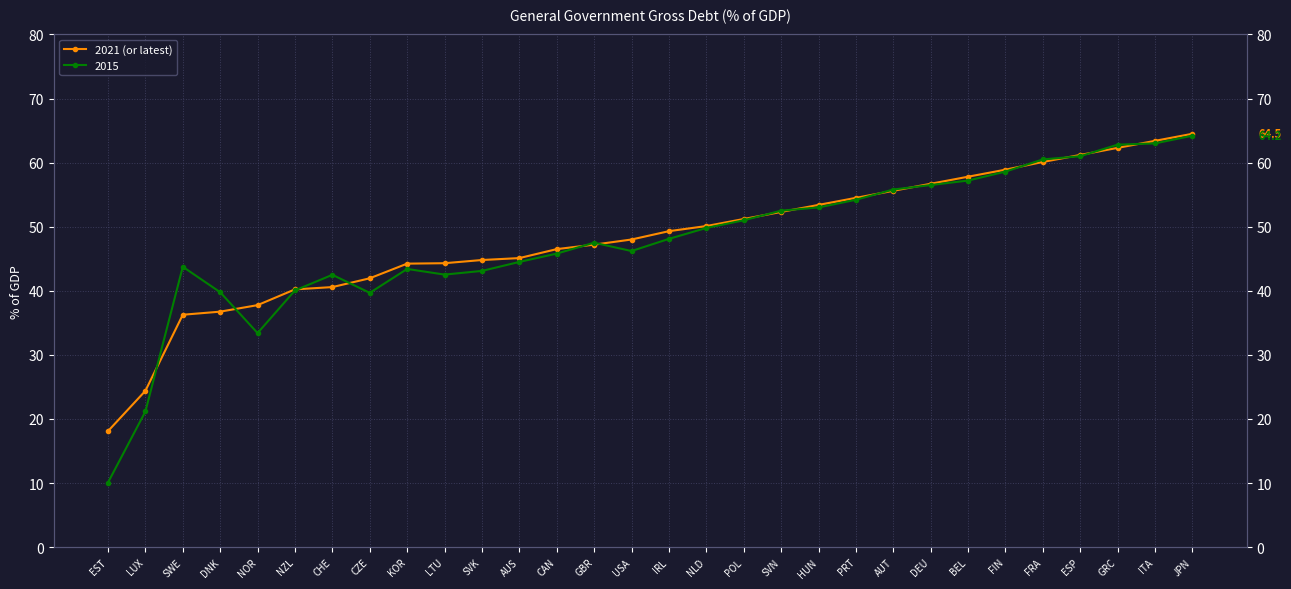

What is the sum of the values at BEL and PRT?

112.3